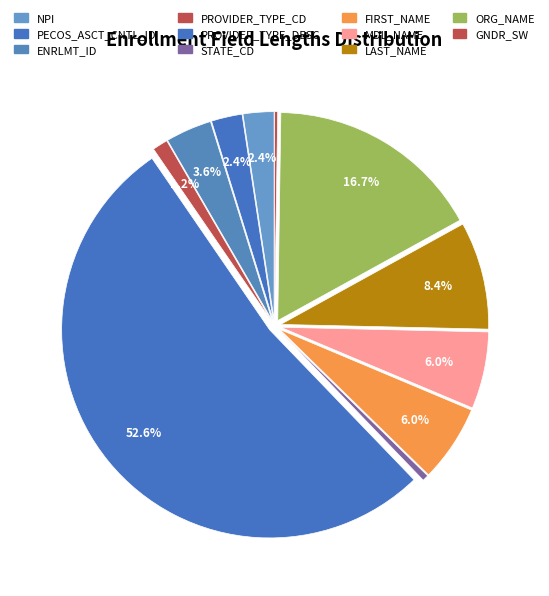

Rank the categories by value from highest to lowest.

PROVIDER_TYPE_DESC, ORG_NAME, LAST_NAME, FIRST_NAME, MDL_NAME, ENRLMT_ID, NPI, PECOS_ASCT_CNTL_ID, PROVIDER_TYPE_CD, STATE_CD, GNDR_SW